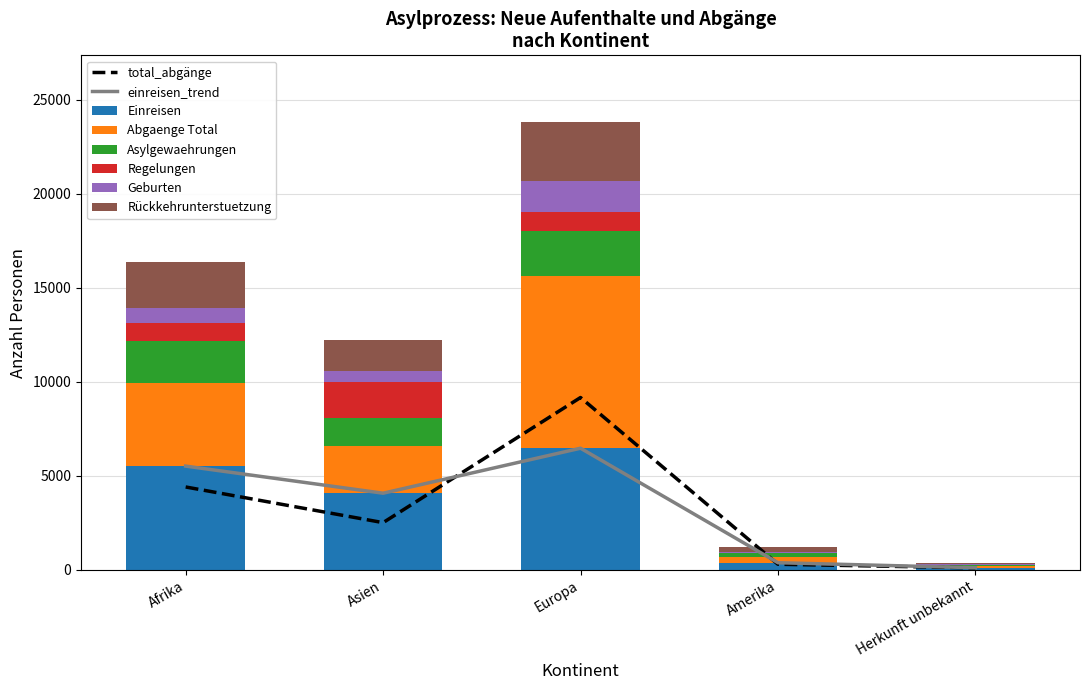

True or false: Einreisen has a value of 11400 at Europa.

False